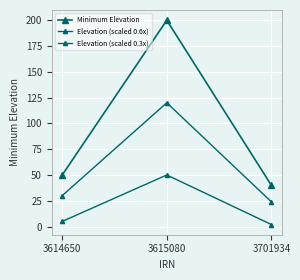

Is the value of Minimum Elevation at 3615080 greater than the value of Elevation (scaled 0.6x) at 3615080?

Yes